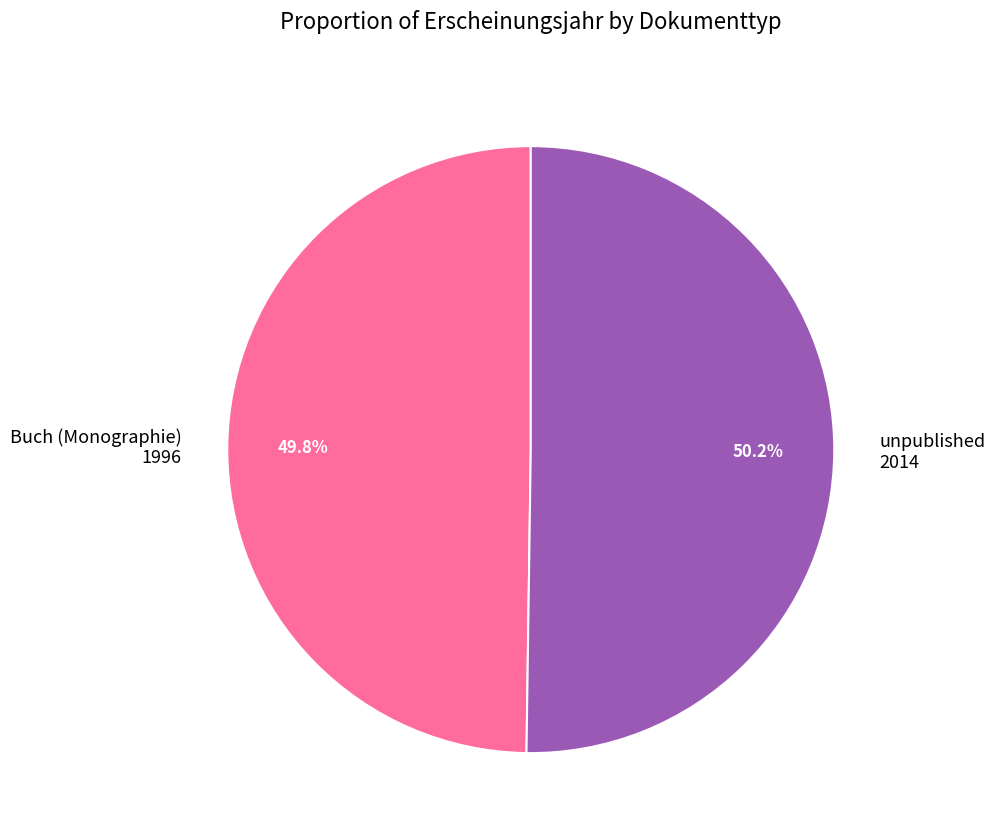

To the nearest percent, what is the average slice percentage?

50%